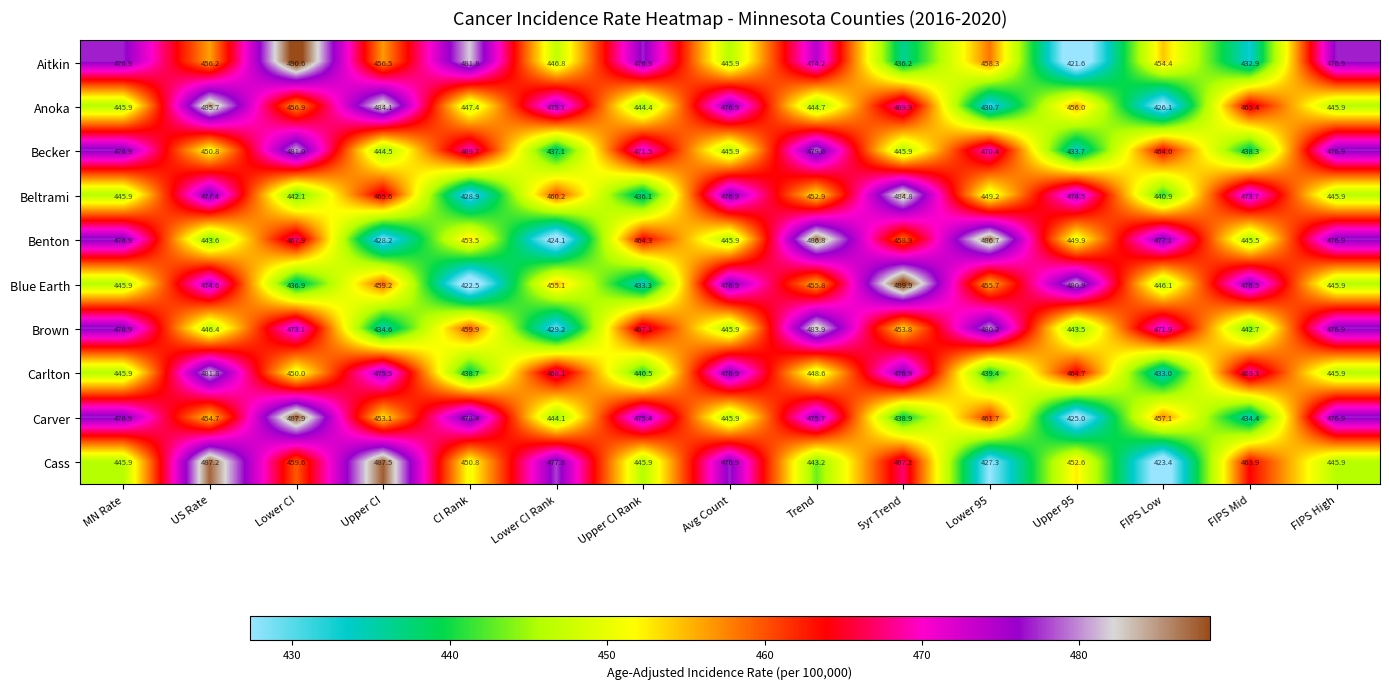

Between MN Rate and FIPS Mid, which series saw the biggest shift?

Aitkin